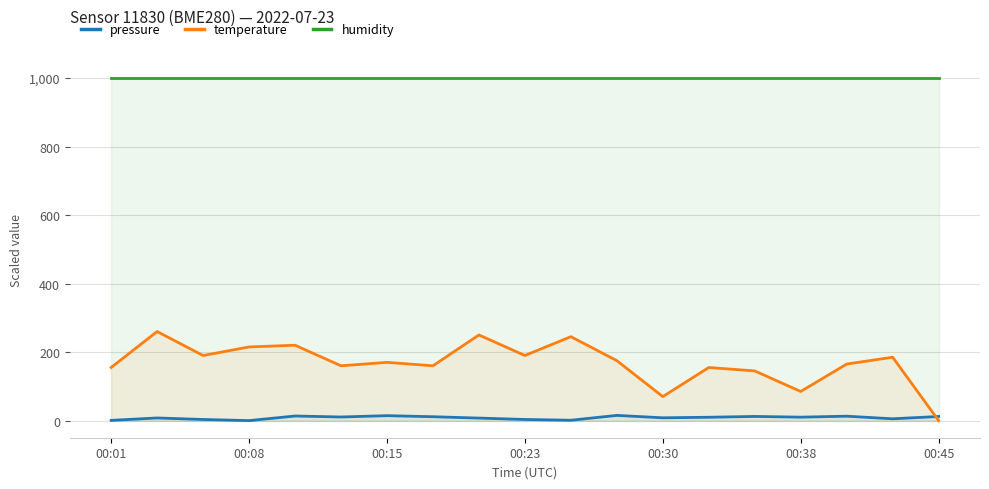

List the series in order of their overall mean, lowest first.

pressure, temperature, humidity